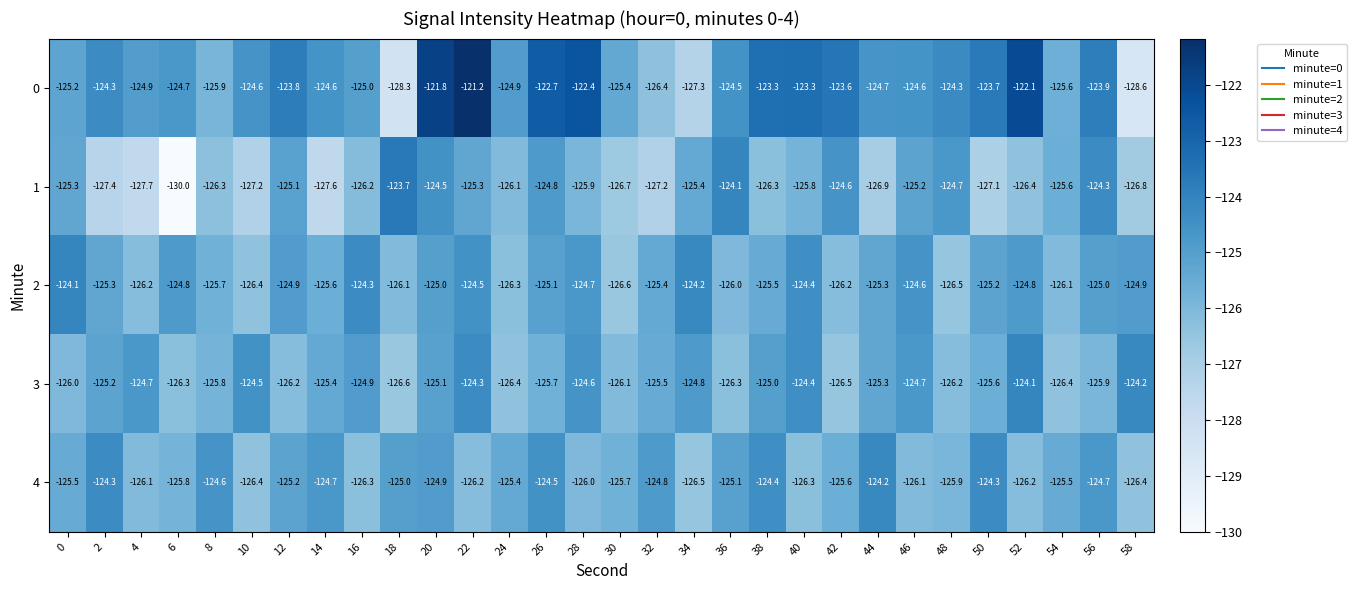

Is it true that 3 equals -124.5 at 10?

True